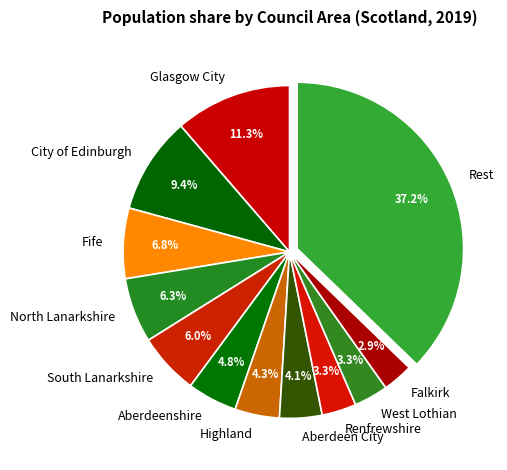

Which slice is the largest?

Rest